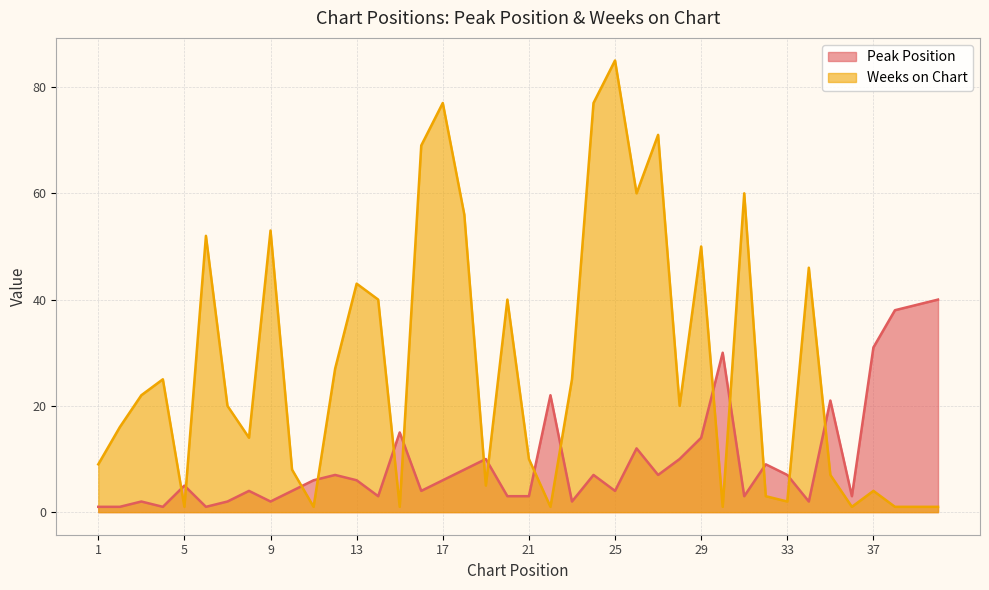

Which label corresponds to the largest value in the chart?

25